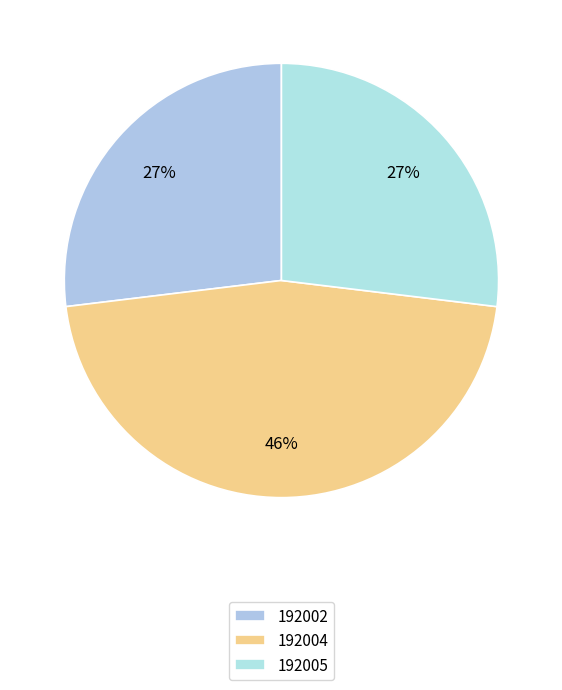

To the nearest percent, what percentage of the pie is 192005?

27%